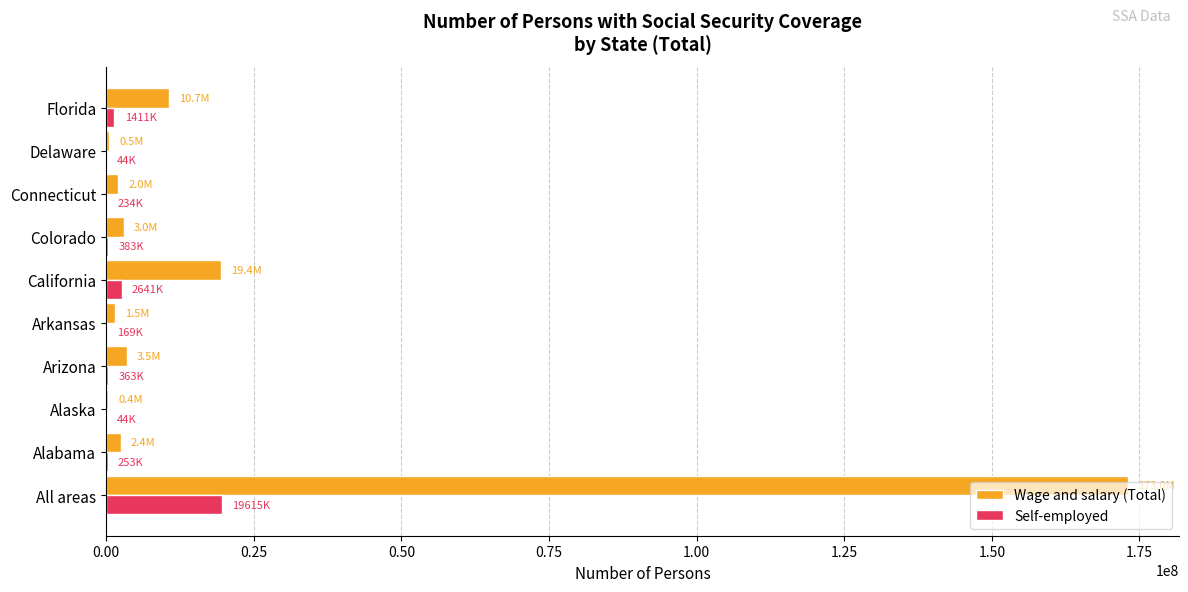

Which series has the largest range (max minus min)?

Wage and salary (Total)